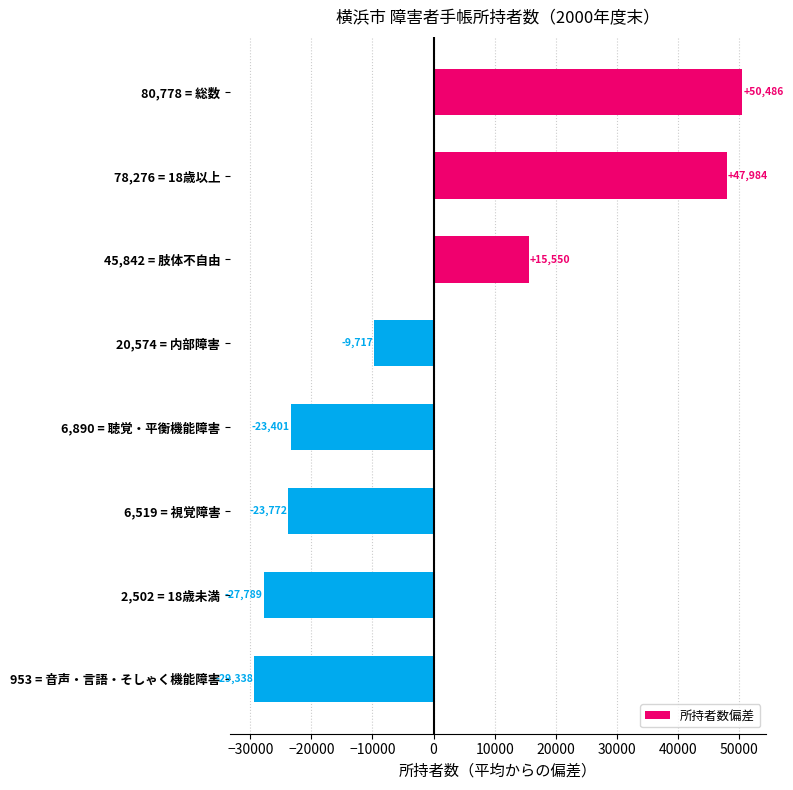

Rank the categories by value from lowest to highest.

953 = 音声・言語・そしゃく機能障害, 2,502 = 18歳未満, 6,519 = 視覚障害, 6,890 = 聴覚・平衡機能障害, 20,574 = 内部障害, 45,842 = 肢体不自由, 78,276 = 18歳以上, 80,778 = 総数